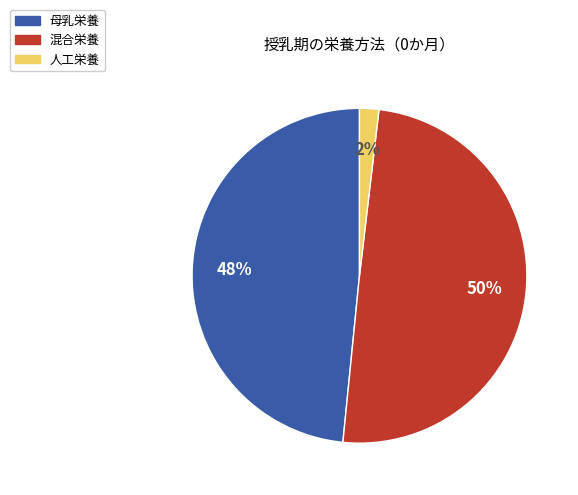

To the nearest percent, what percentage of the pie is 母乳栄養?

48%